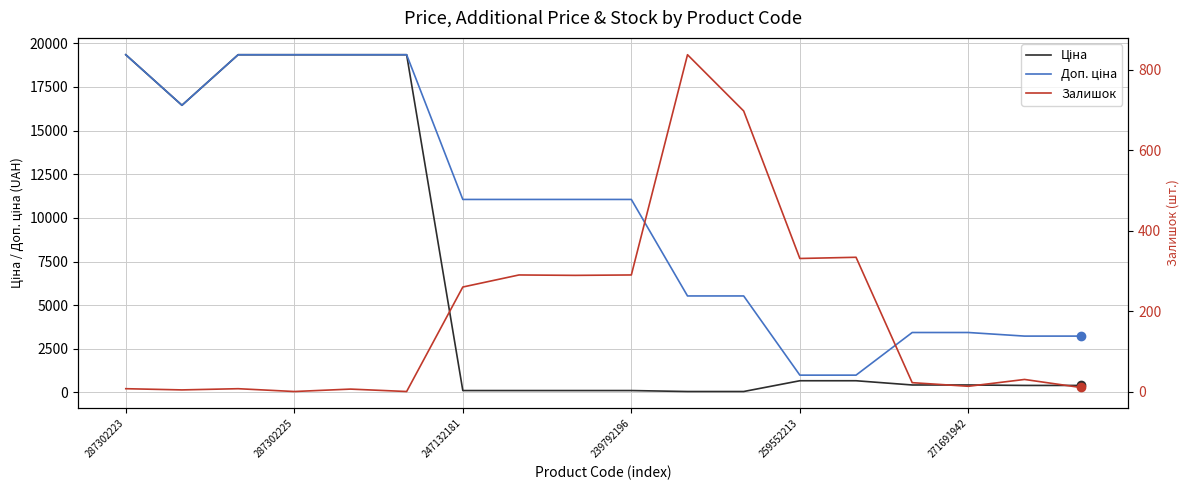

True or false: Ціна and Доп. ціна intersect in this chart.

False